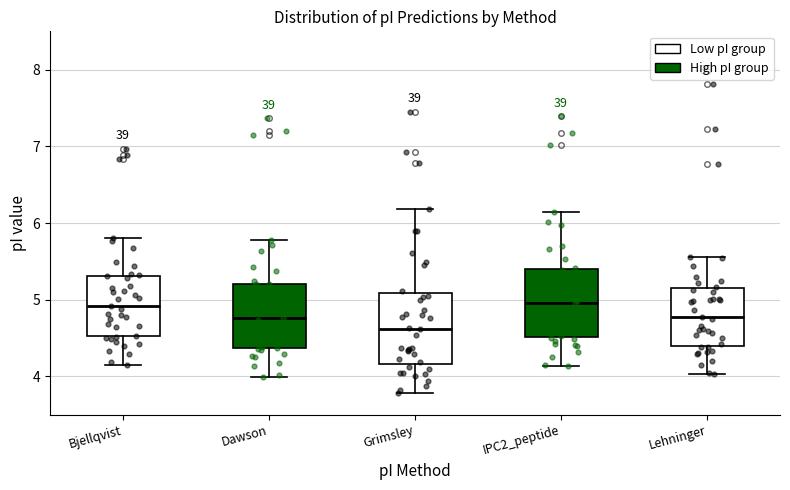

Reading left to right, transcribe this box plot: for each box, give where its median line is, the range the box spans, and where its two whiskers end, as read against the y-axis. The values are not printed on the chart, so give them approximately, as read against the axis.

Bjellqvist: median 4.9, box 4.5 to 5.3, whiskers 4.2 to 5.8
Dawson: median 4.8, box 4.4 to 5.2, whiskers 4.0 to 5.8
Grimsley: median 4.6, box 4.2 to 5.1, whiskers 3.8 to 6.2
IPC2_peptide: median 5.0, box 4.5 to 5.4, whiskers 4.1 to 6.1
Lehninger: median 4.8, box 4.4 to 5.1, whiskers 4.0 to 5.6